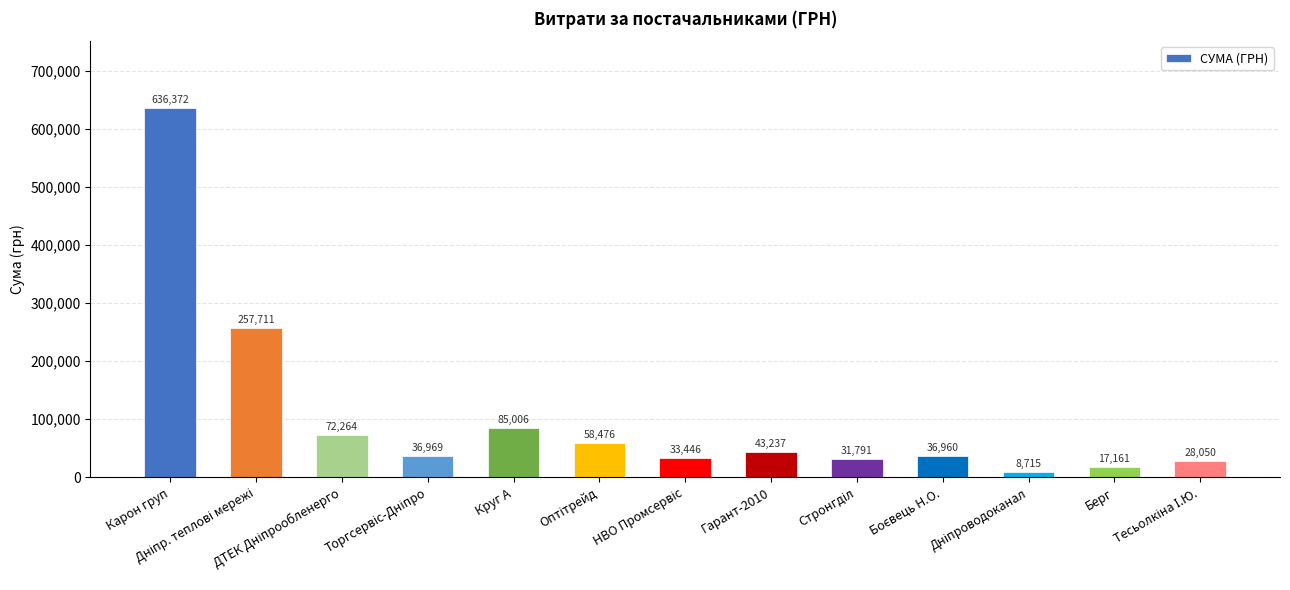

What is the maximum value shown in the chart?

636372.0